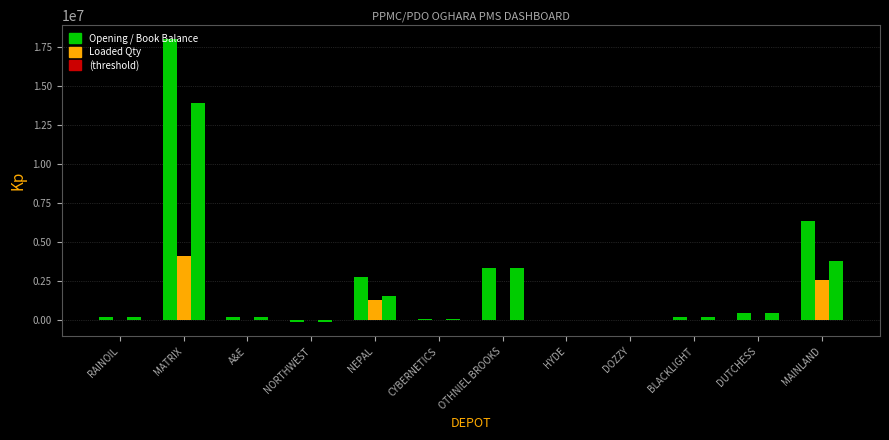

How many data points does each series have?

12